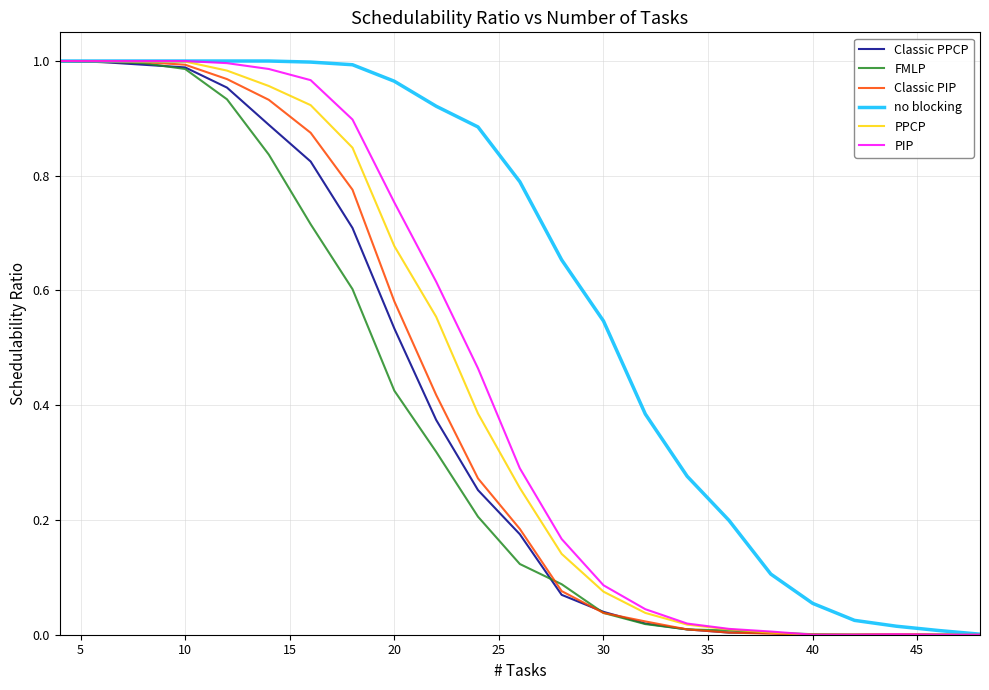

Which series has the largest total across all categories?

no blocking